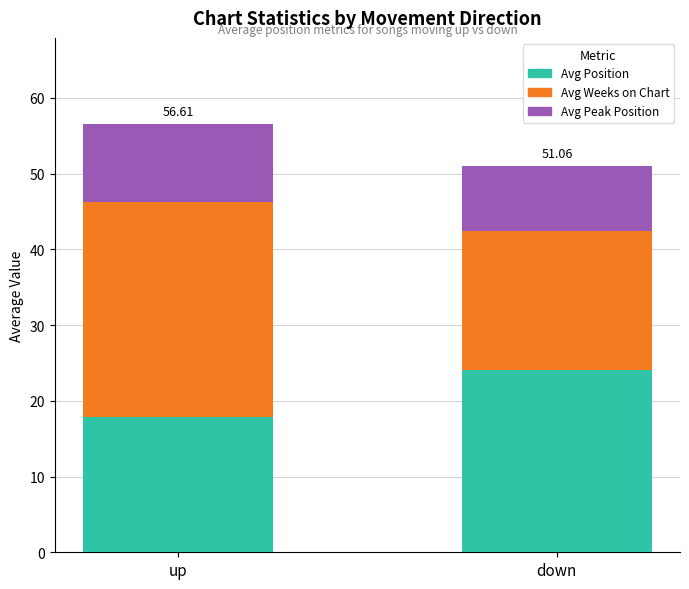

At which category is the sum across all series the highest?

up